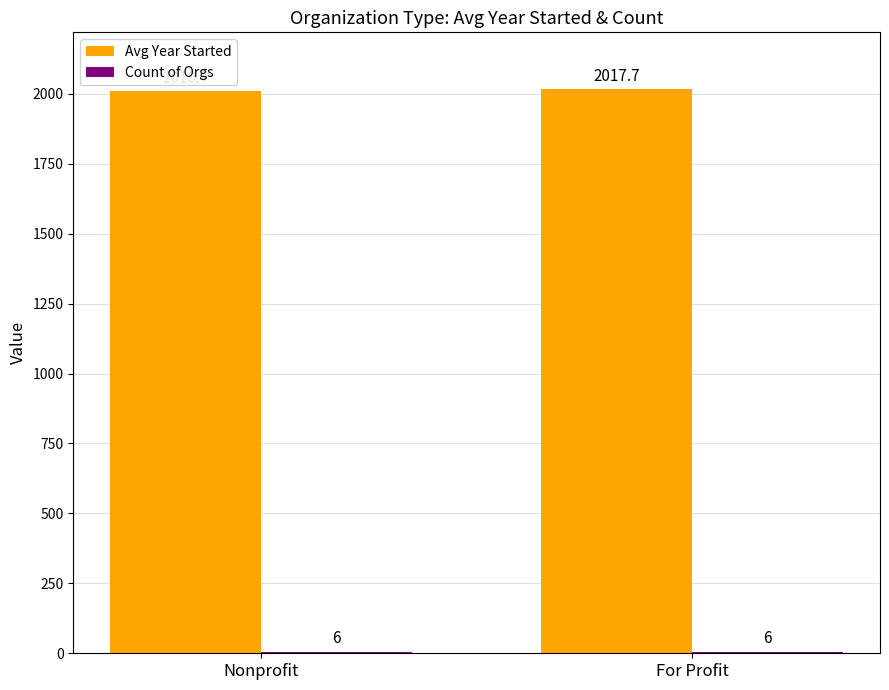

How many groups of bars are there?

2